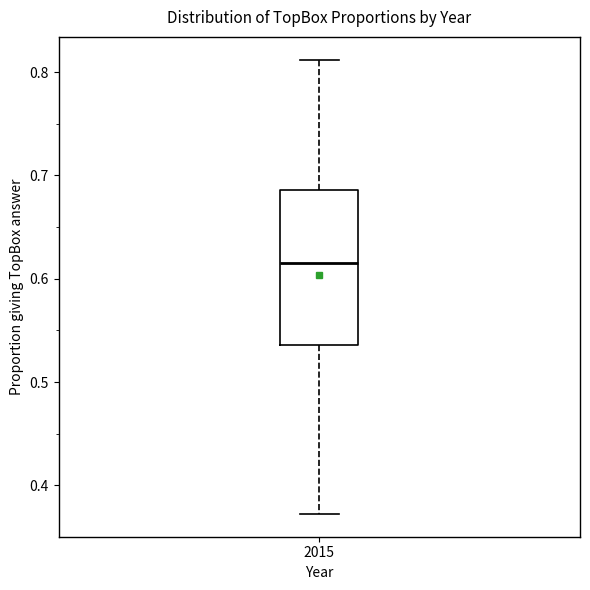

Transcribe this box plot: give where the median line is, the range the box spans, and where the two whiskers end, as read against the y-axis. The values are not printed on the chart, so give them approximately, as read against the axis.

median 0.62, box 0.54 to 0.69, whiskers 0.37 to 0.81